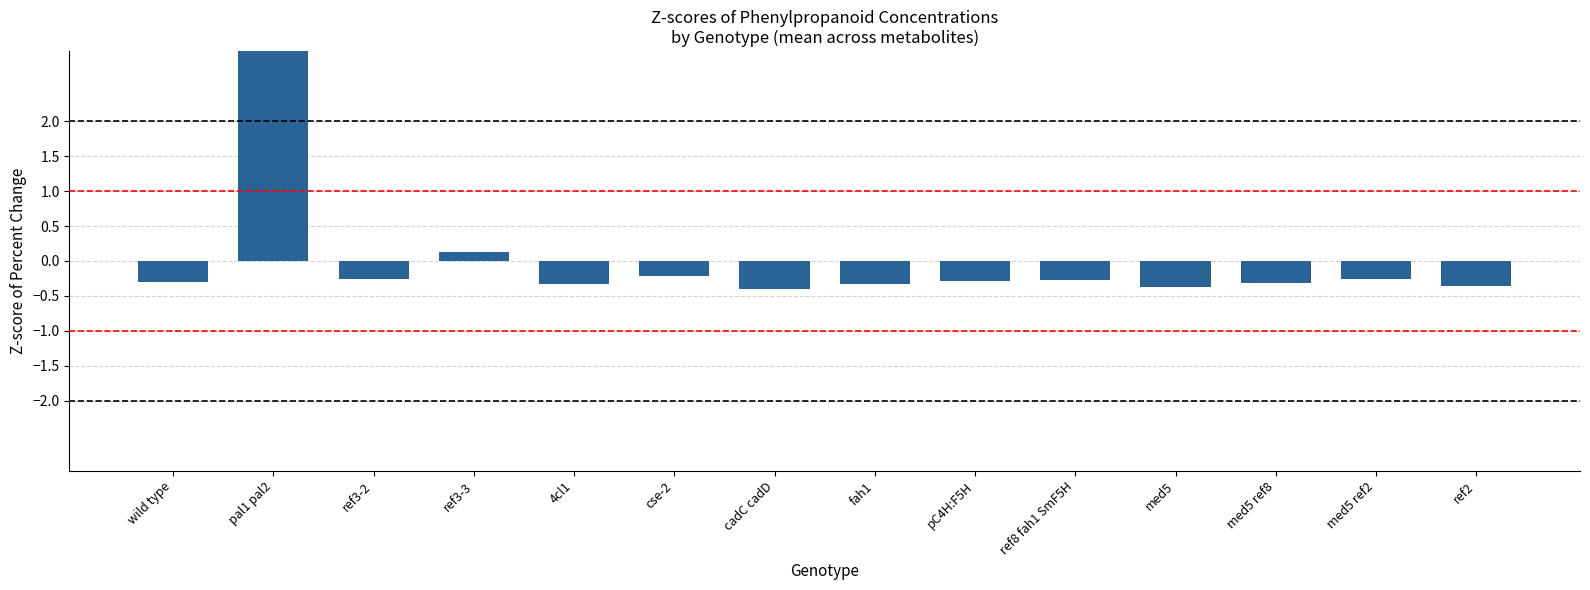

How many values are below zero?

12